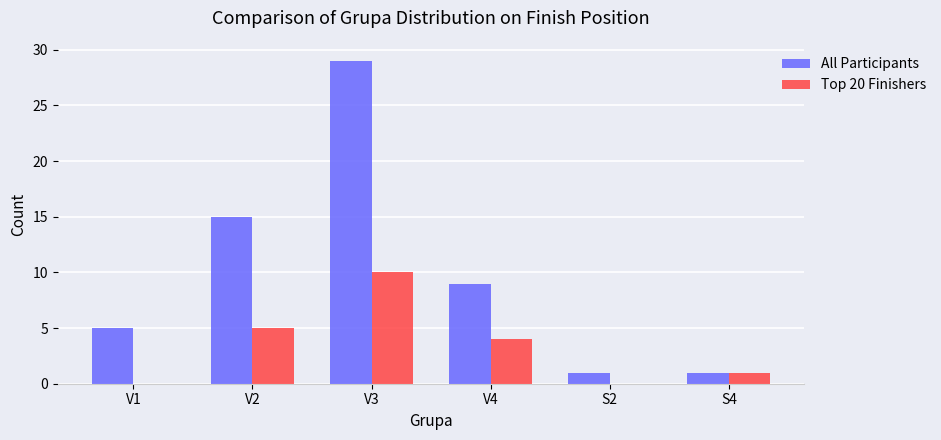

The Top 20 Finishers series shows -7 at V1. True or false?

False